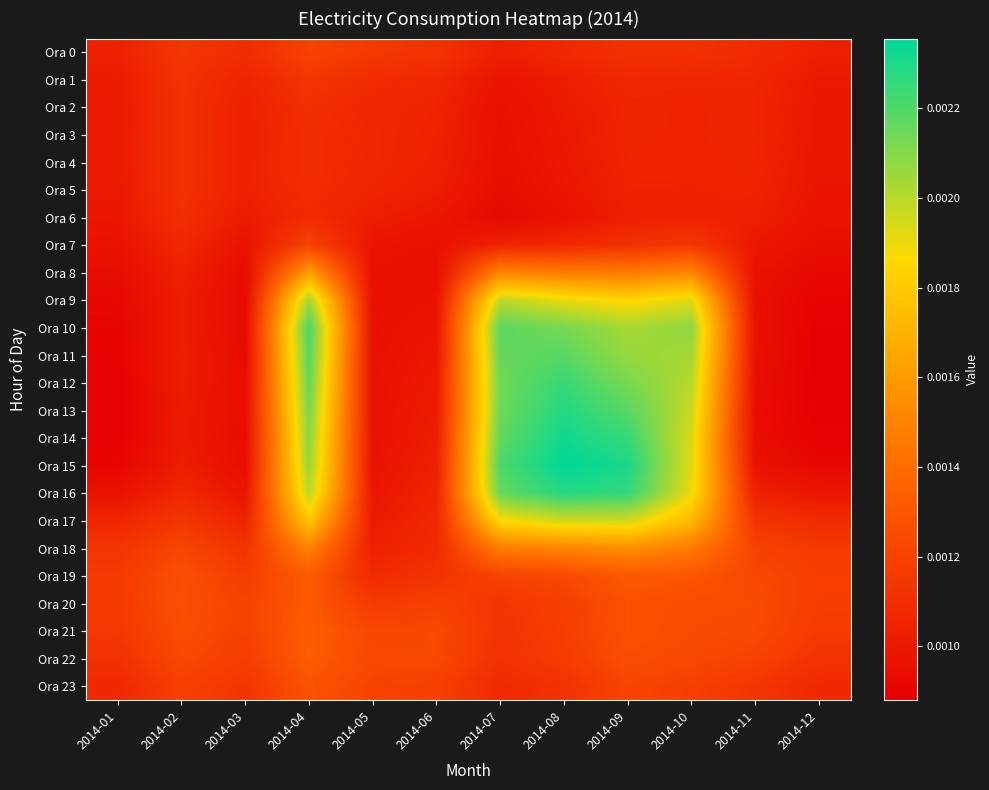

Which category has the highest value across all series?

2014-08